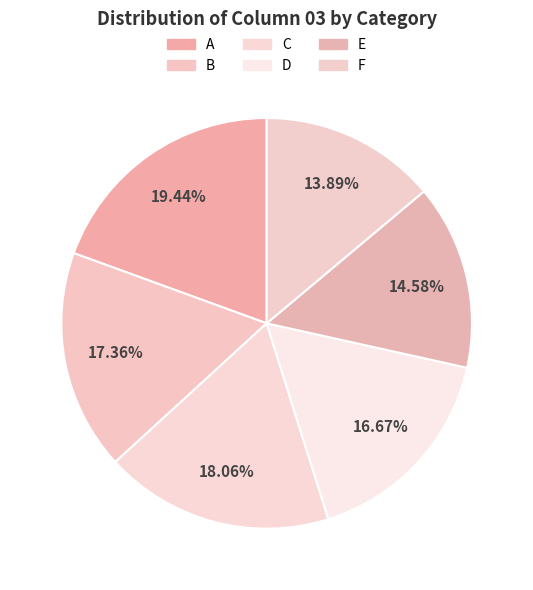

To the nearest percent, what portion does D represent?

17%